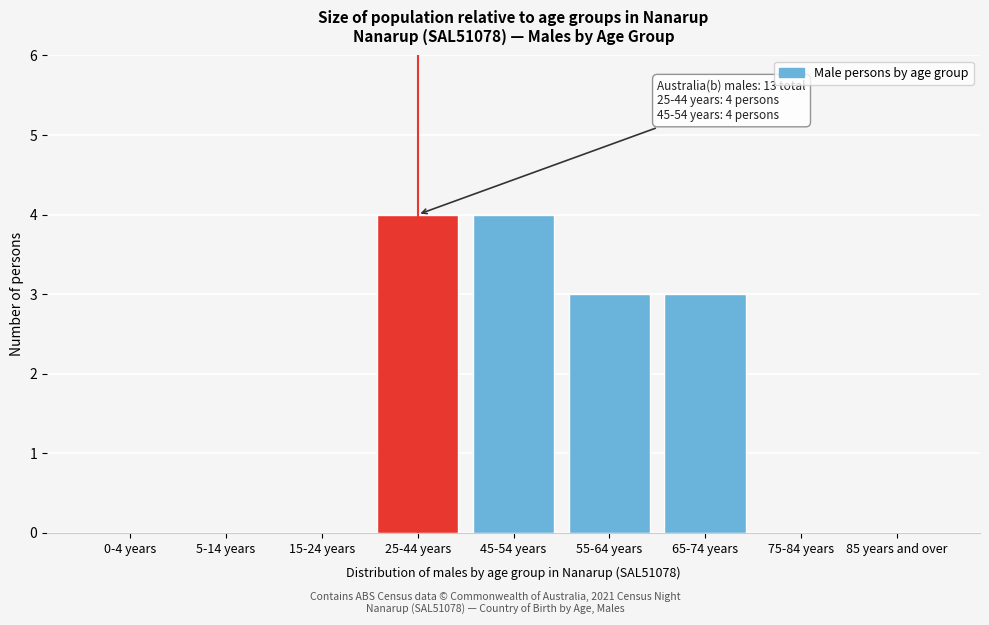

Reading right to left, what are all the values shown in this chart?

85 years and over=0	75-84 years=0	65-74 years=3	55-64 years=3	45-54 years=4	25-44 years=4	15-24 years=0	5-14 years=0	0-4 years=0